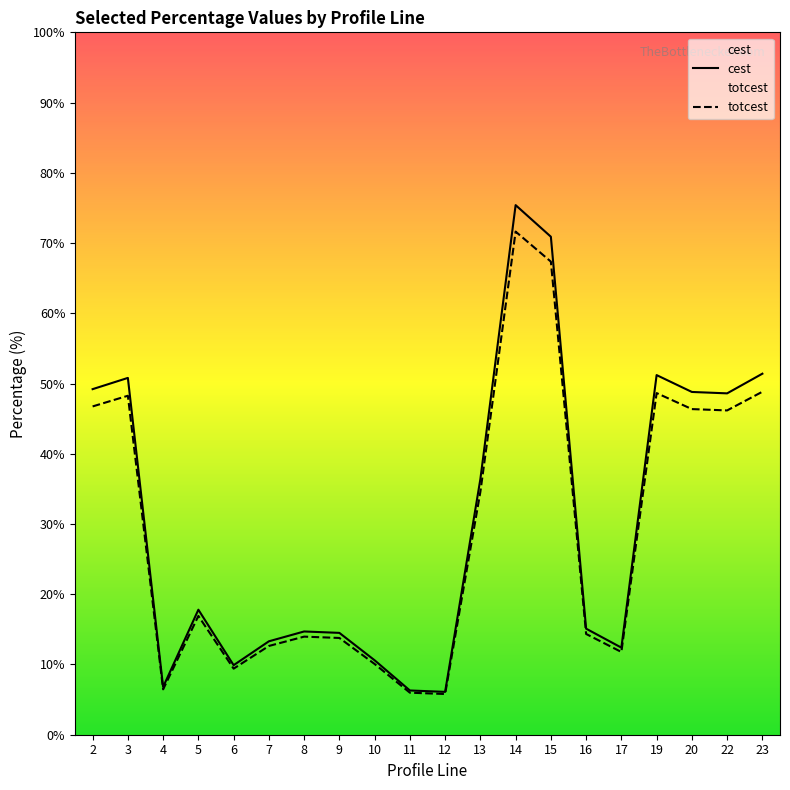

What is the sum of all totcest values?

579.7